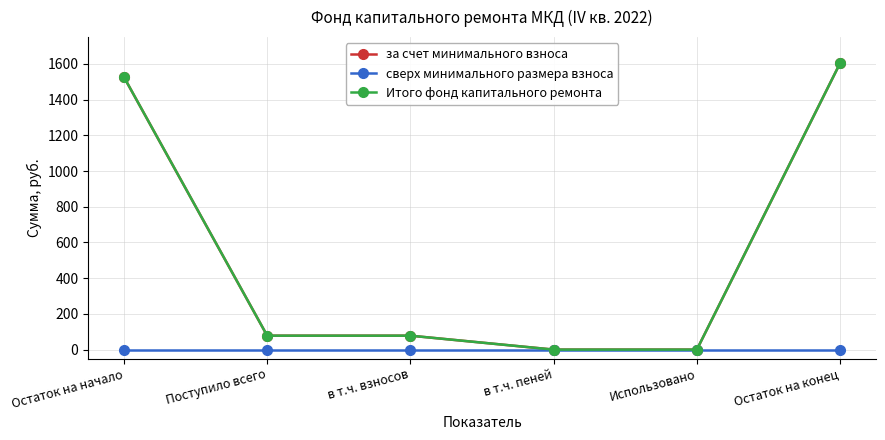

What is the average value of the Итого фонд капитального ремонта series?

547.7